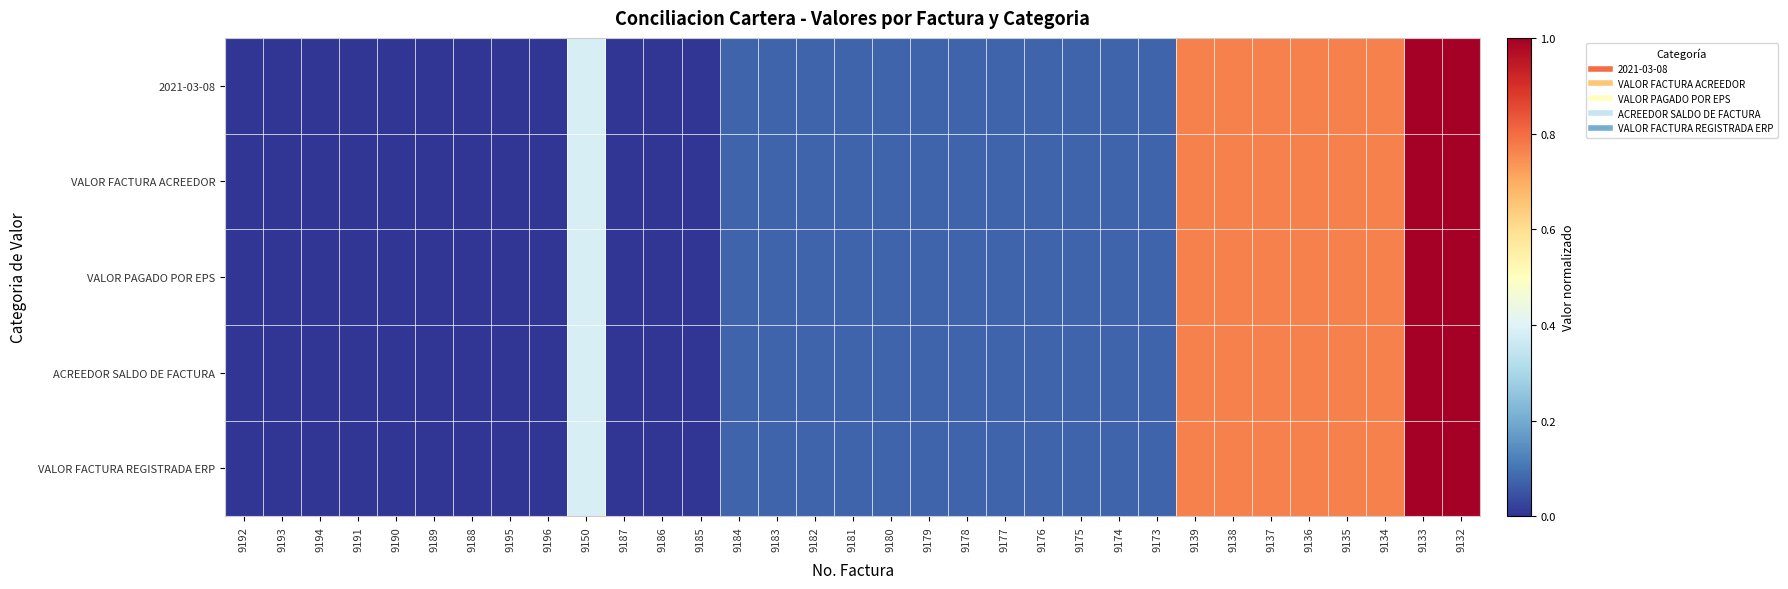

Reading right to left, list all the values displayed in this chart.

2021-03-08: 9132=1.0	9133=1.0	9134=0.8	9135=0.8	9136=0.8	9137=0.8	9138=0.8	9139=0.8	9173=0.1	9174=0.1	9175=0.1	9176=0.1	9177=0.1	9178=0.1	9179=0.1	9180=0.1	9181=0.1	9182=0.1	9183=0.1	9184=0.1	9185=0.0	9186=0.0	9187=0.0	9150=0.4	9196=0.0	9195=0.0	9188=0.0	9189=0.0	9190=0.0	9191=0.0	9194=0.0	9193=0.0	9192=0.0
VALOR FACTURA ACREEDOR: 9132=1.0	9133=1.0	9134=0.8	9135=0.8	9136=0.8	9137=0.8	9138=0.8	9139=0.8	9173=0.1	9174=0.1	9175=0.1	9176=0.1	9177=0.1	9178=0.1	9179=0.1	9180=0.1	9181=0.1	9182=0.1	9183=0.1	9184=0.1	9185=0.0	9186=0.0	9187=0.0	9150=0.4	9196=0.0	9195=0.0	9188=0.0	9189=0.0	9190=0.0	9191=0.0	9194=0.0	9193=0.0	9192=0.0
VALOR PAGADO POR EPS: 9132=1.0	9133=1.0	9134=0.8	9135=0.8	9136=0.8	9137=0.8	9138=0.8	9139=0.8	9173=0.1	9174=0.1	9175=0.1	9176=0.1	9177=0.1	9178=0.1	9179=0.1	9180=0.1	9181=0.1	9182=0.1	9183=0.1	9184=0.1	9185=0.0	9186=0.0	9187=0.0	9150=0.4	9196=0.0	9195=0.0	9188=0.0	9189=0.0	9190=0.0	9191=0.0	9194=0.0	9193=0.0	9192=0.0
ACREEDOR SALDO DE FACTURA: 9132=1.0	9133=1.0	9134=0.8	9135=0.8	9136=0.8	9137=0.8	9138=0.8	9139=0.8	9173=0.1	9174=0.1	9175=0.1	9176=0.1	9177=0.1	9178=0.1	9179=0.1	9180=0.1	9181=0.1	9182=0.1	9183=0.1	9184=0.1	9185=0.0	9186=0.0	9187=0.0	9150=0.4	9196=0.0	9195=0.0	9188=0.0	9189=0.0	9190=0.0	9191=0.0	9194=0.0	9193=0.0	9192=0.0
VALOR FACTURA REGISTRADA ERP: 9132=1.0	9133=1.0	9134=0.8	9135=0.8	9136=0.8	9137=0.8	9138=0.8	9139=0.8	9173=0.1	9174=0.1	9175=0.1	9176=0.1	9177=0.1	9178=0.1	9179=0.1	9180=0.1	9181=0.1	9182=0.1	9183=0.1	9184=0.1	9185=0.0	9186=0.0	9187=0.0	9150=0.4	9196=0.0	9195=0.0	9188=0.0	9189=0.0	9190=0.0	9191=0.0	9194=0.0	9193=0.0	9192=0.0